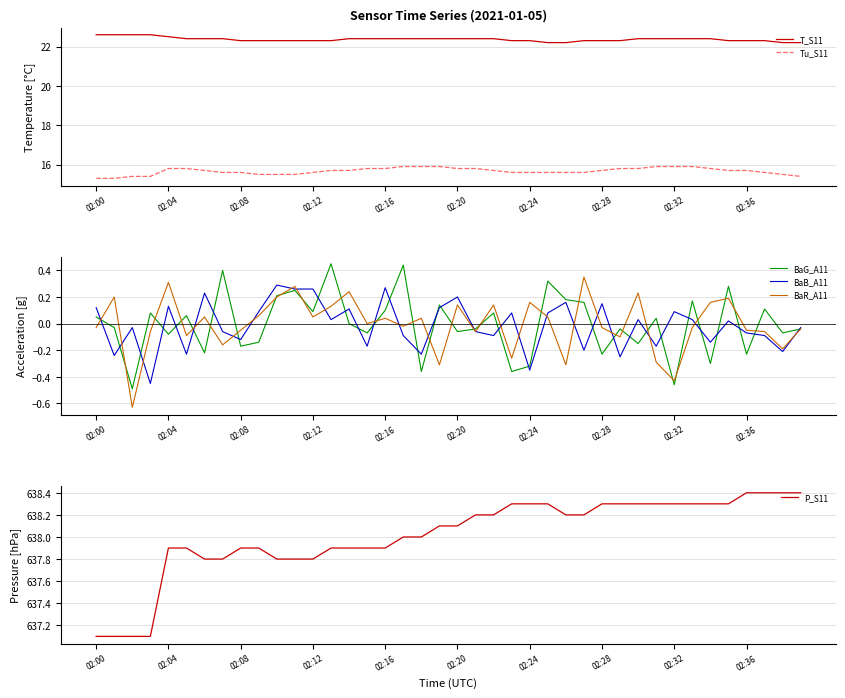

True or false: T_S11 and Tu_S11 intersect in this chart.

False